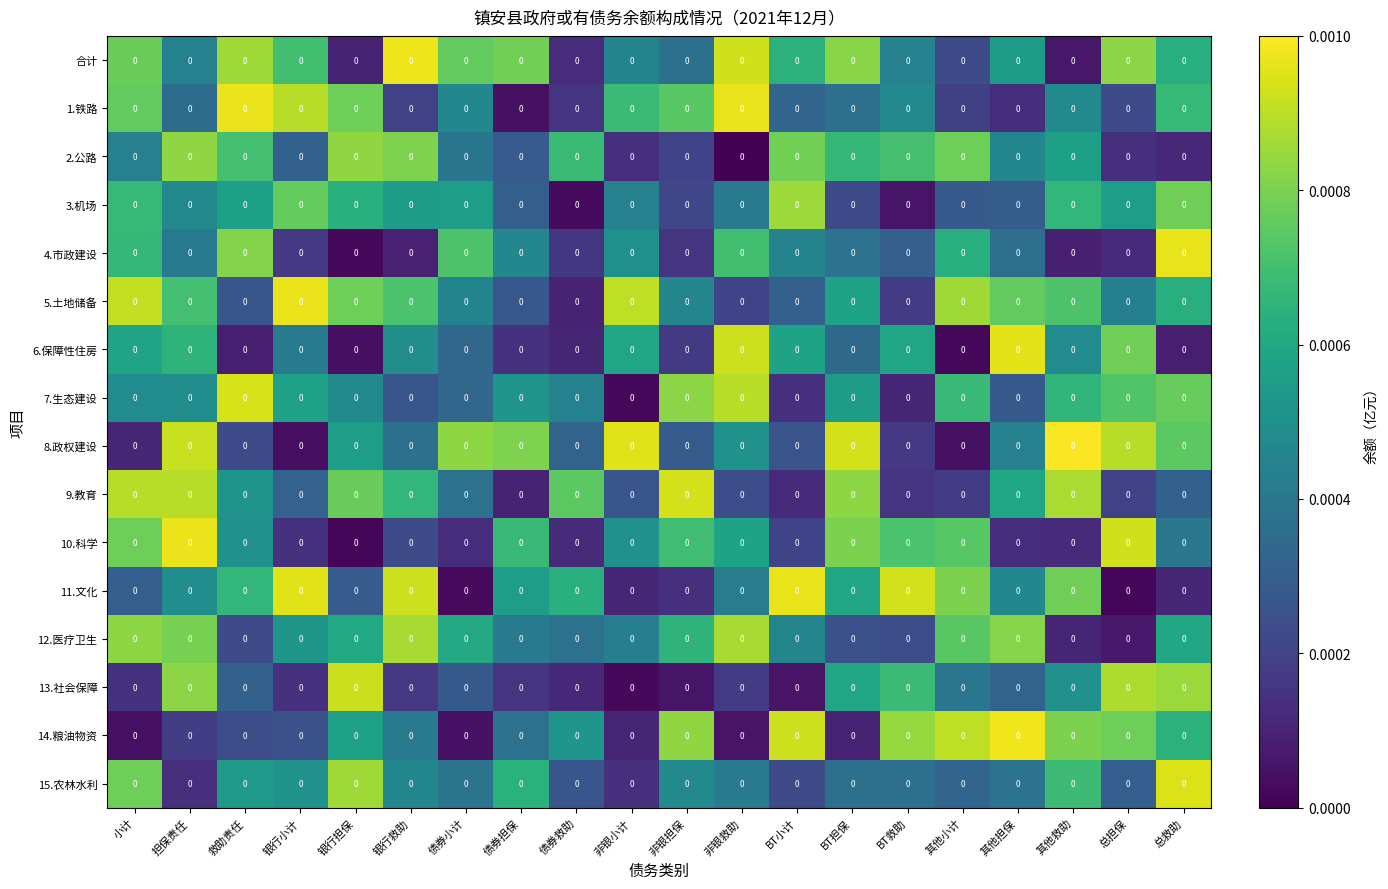

The 9.教育 series shows 0.0 at 总担保. True or false?

False